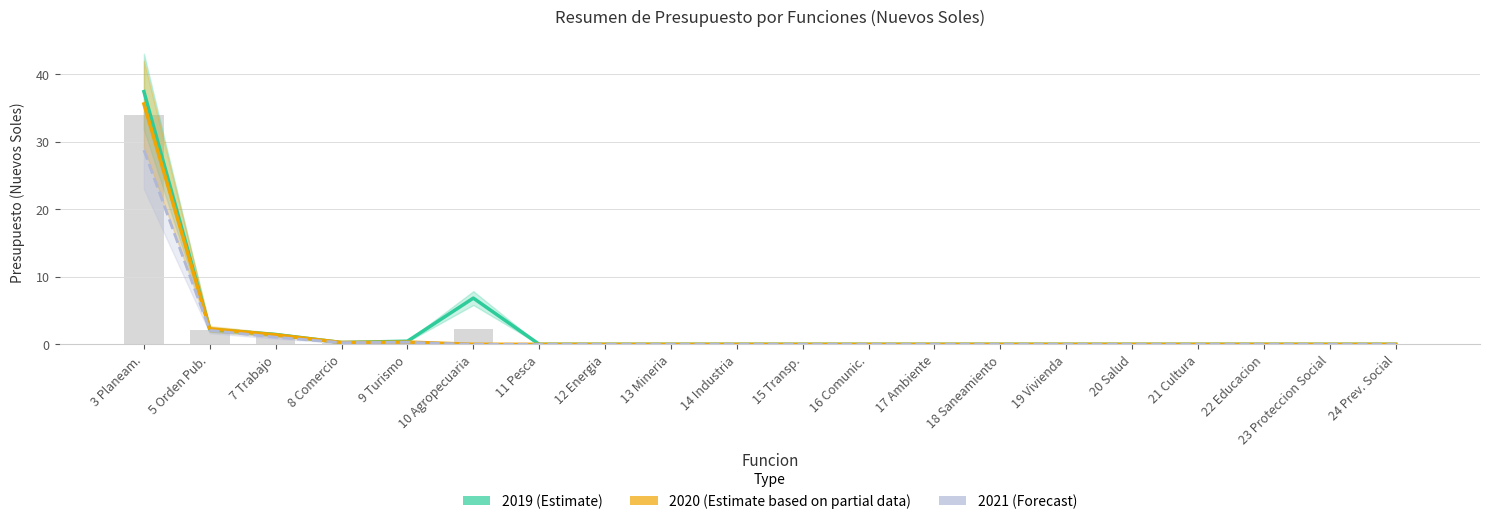

Which series has the largest total across all categories?

2019 (Estimate)